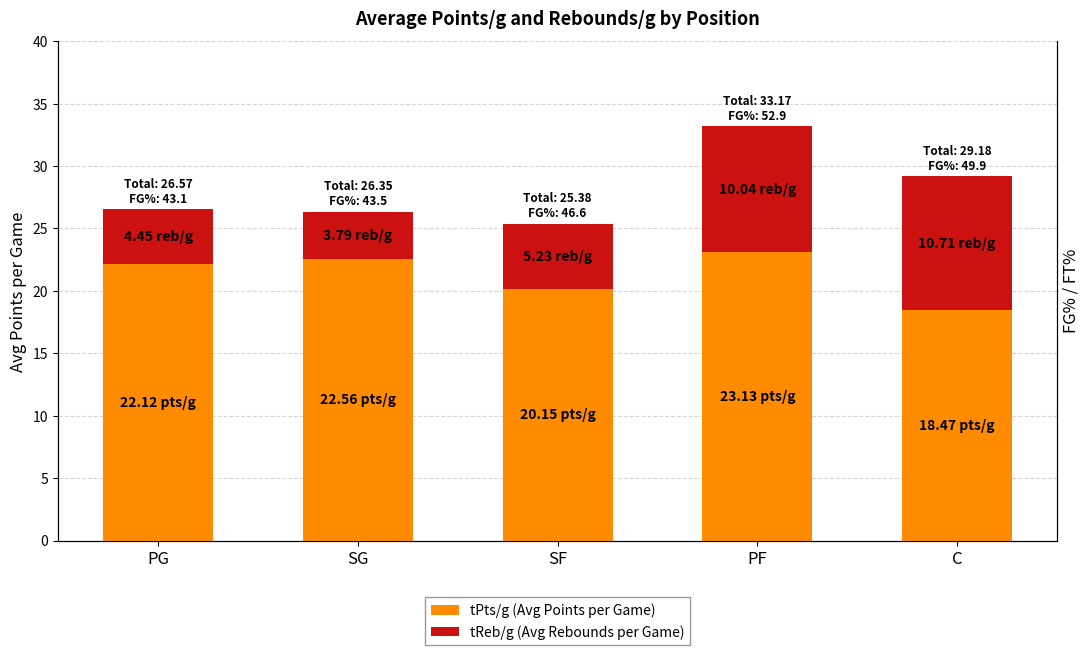

Rank the categories by tPts/g (Avg Points per Game) value from highest to lowest.

PF, SG, PG, SF, C